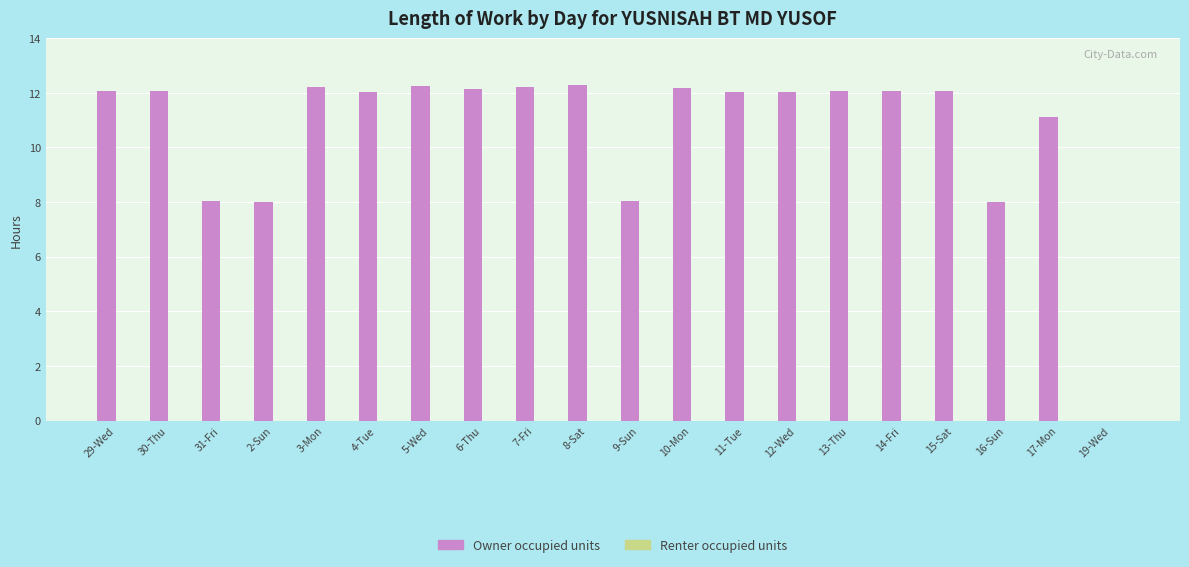

Are the bars grouped side by side (vs. stacked)?

No